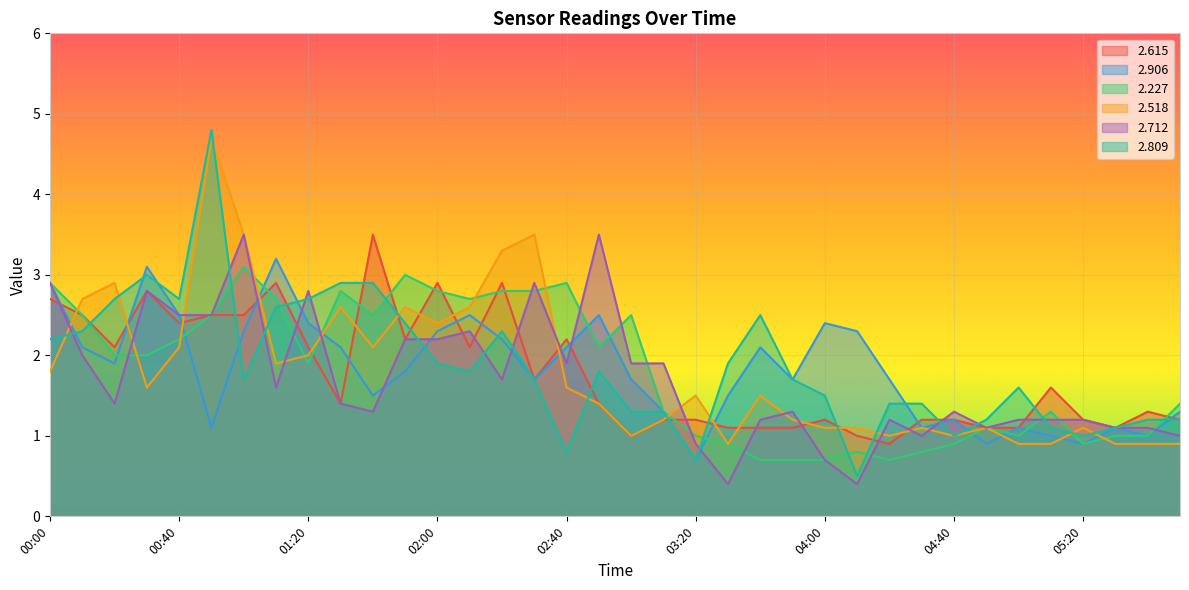

What is the approximate value of 2.712 at 00:30?

2.8